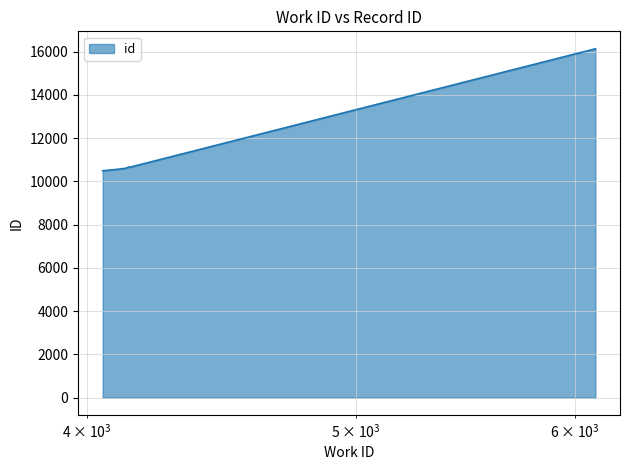

What is the difference between the maximum and minimum values?

5641